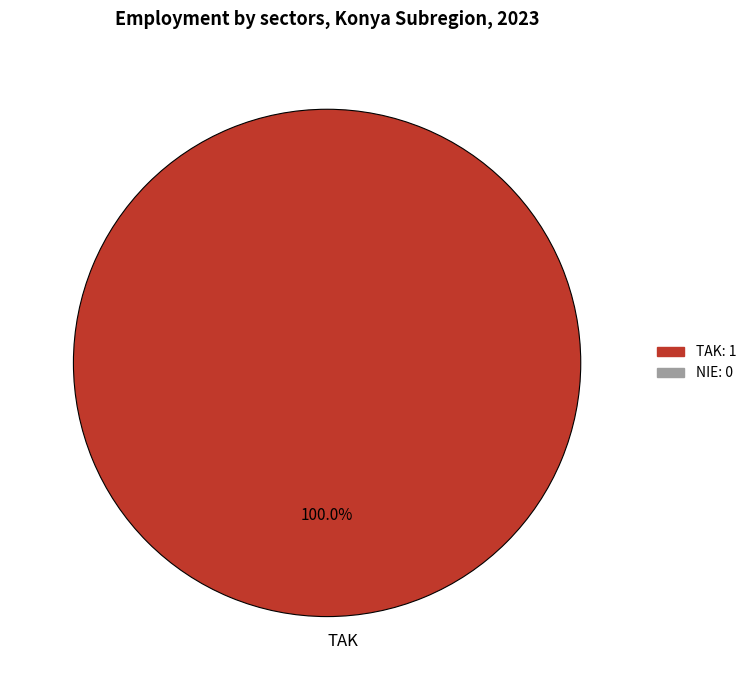

How many segments does this pie chart have?

1